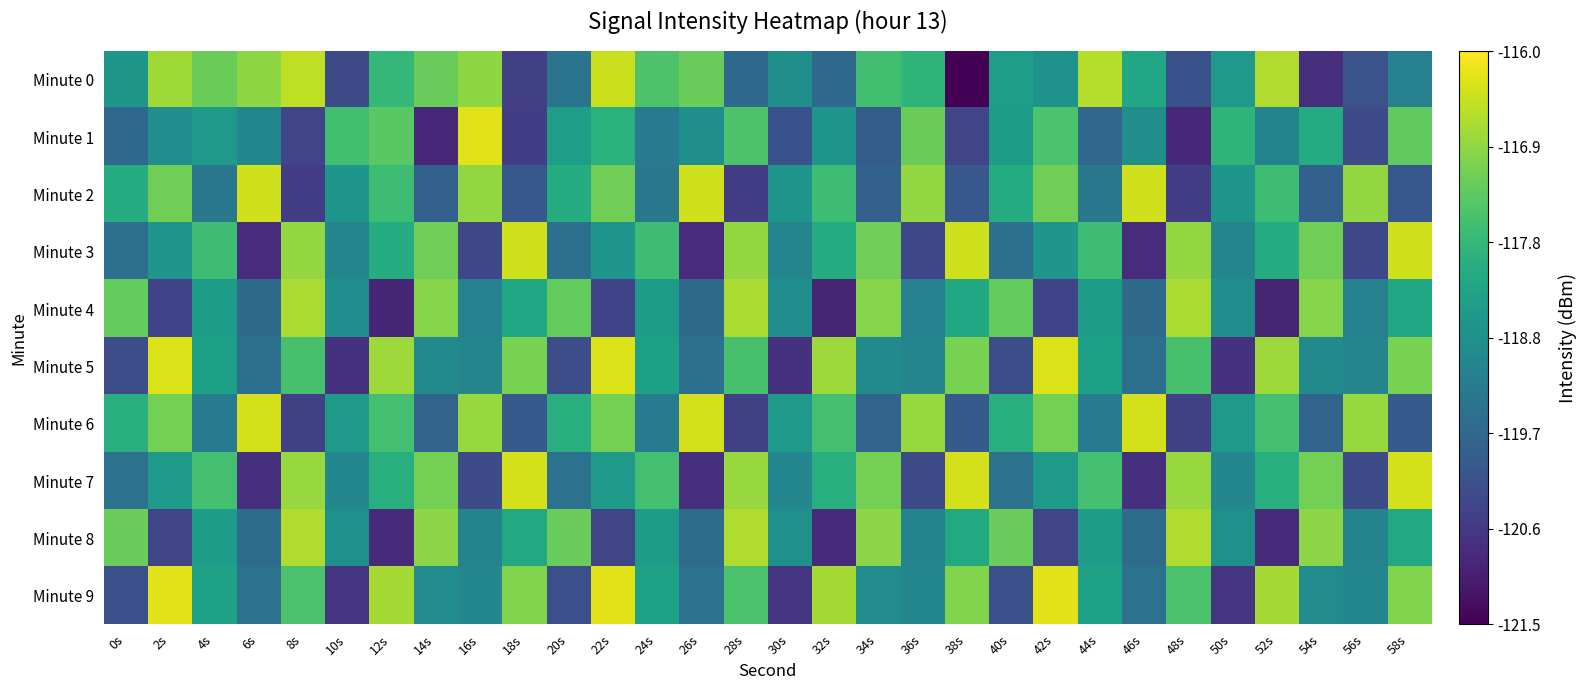

At how many categories does at least one series exceed -118?

29